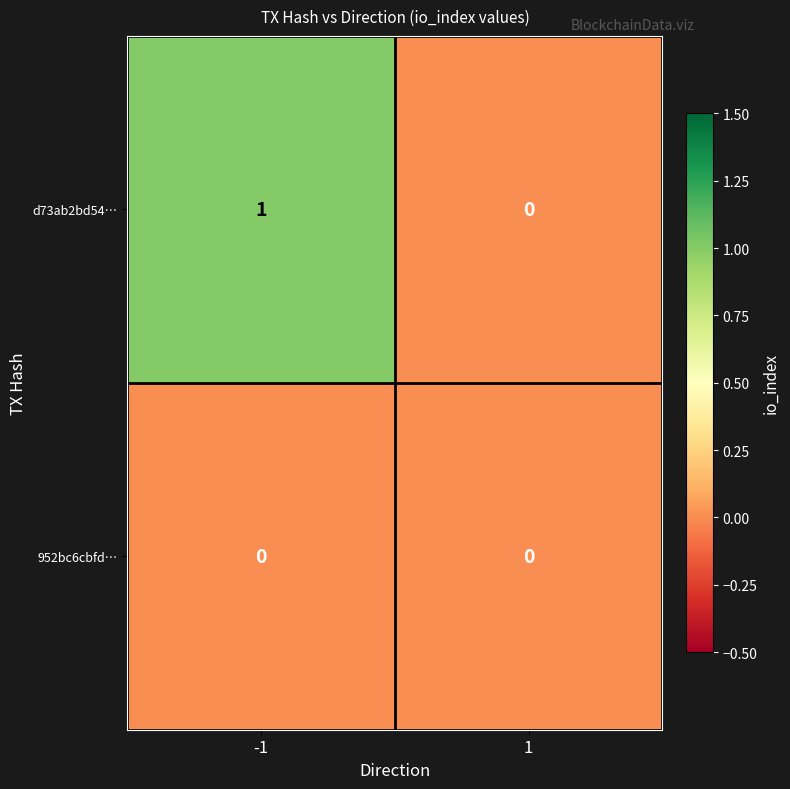

Which series changed the most between -1 and 1?

d73ab2bd54…